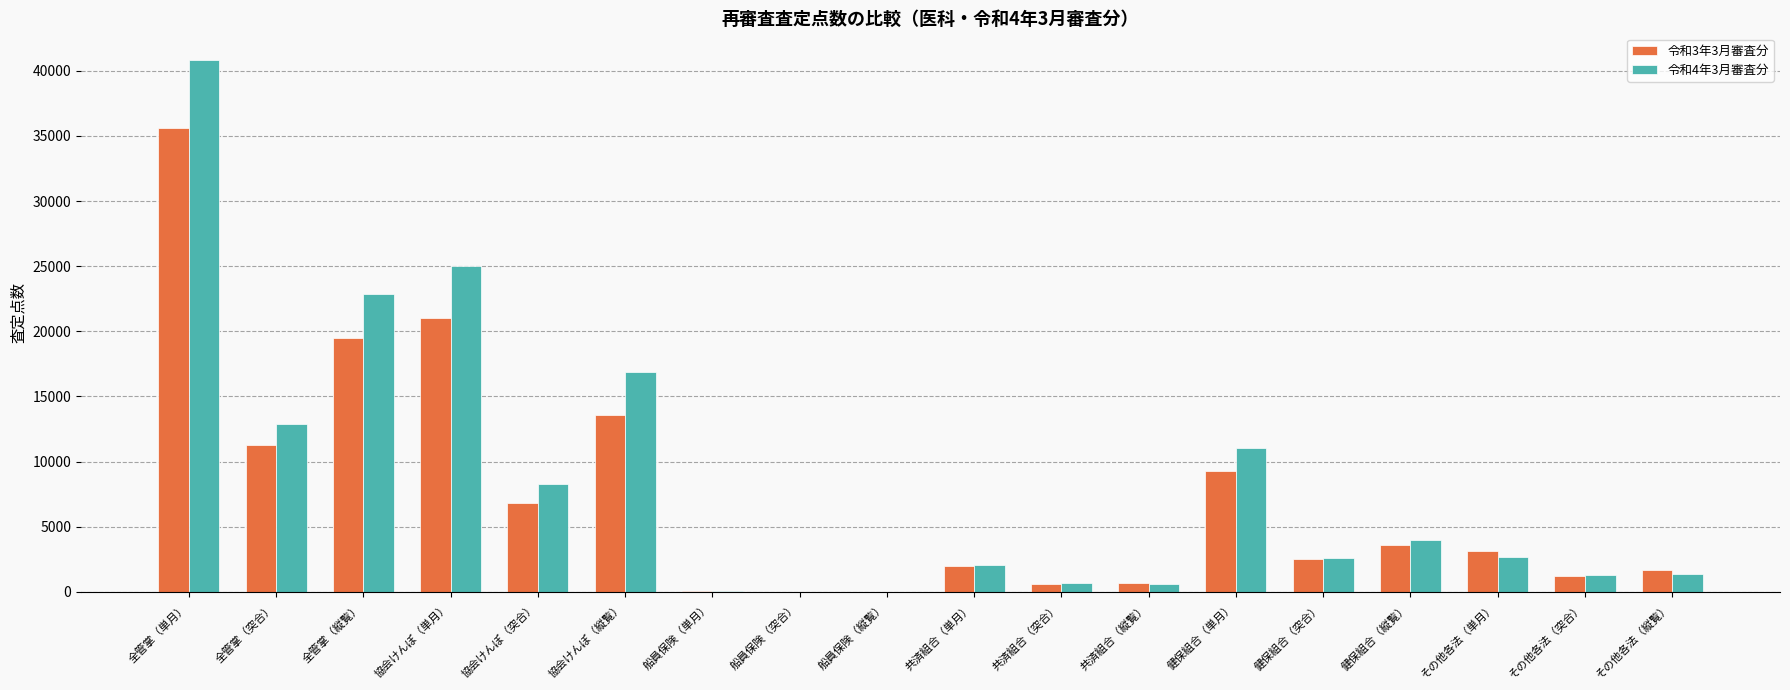

What is the maximum value shown in the chart?

40833.1